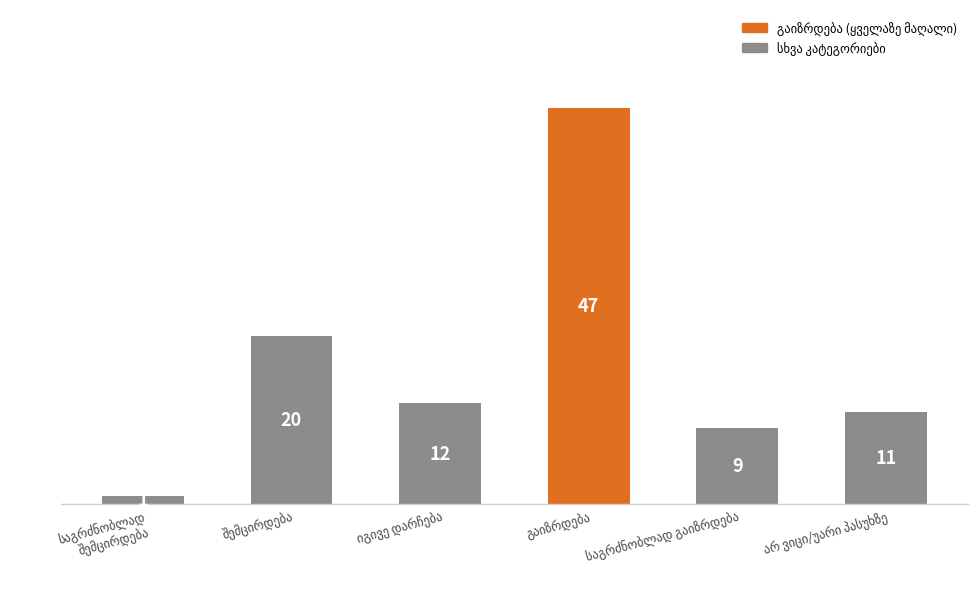

Reading left to right, what are all the values shown in this chart?

1	20	12	47	9	11